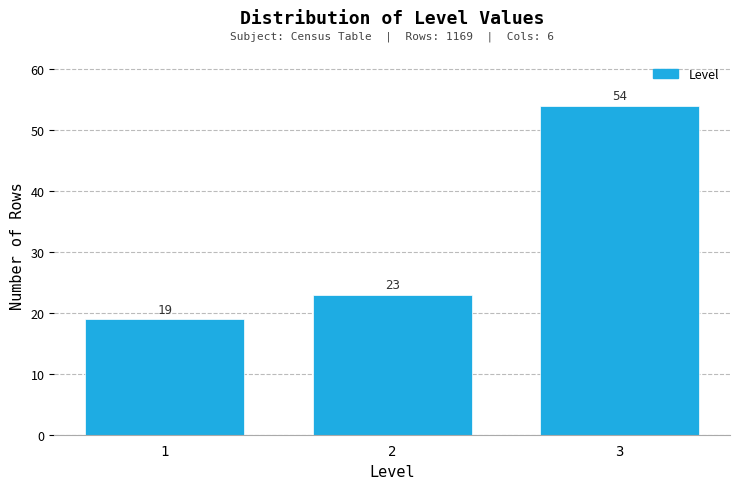

Reading left to right, transcribe all the data shown in this chart.

1=19	2=23	3=54